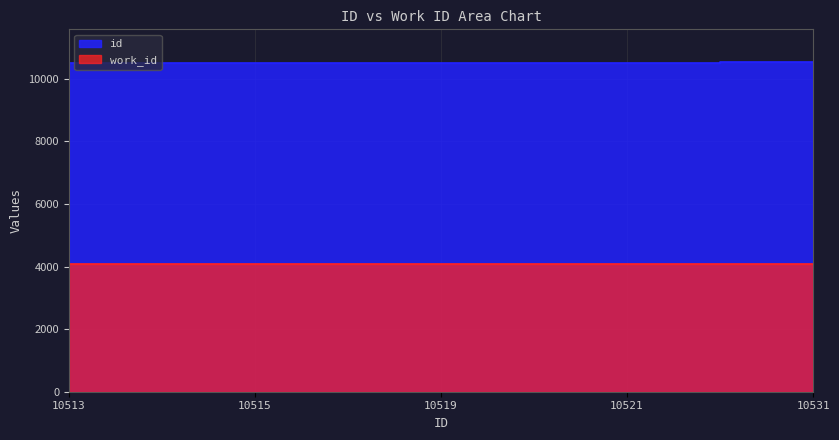

What is the greatest value displayed?

10531